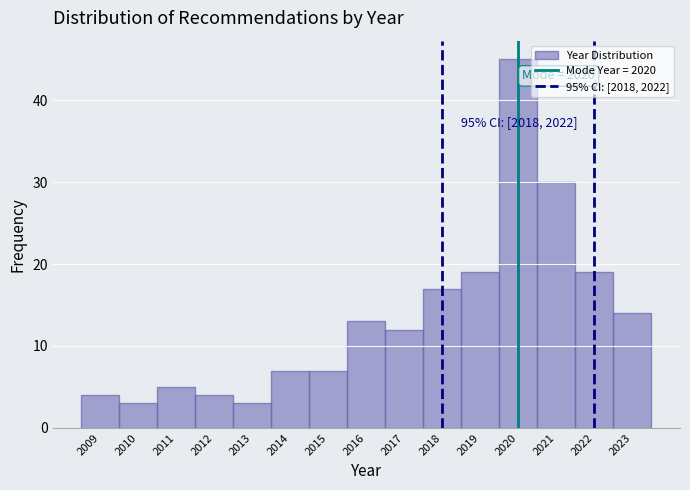

Over which range of the x-axis is the bar tallest?

2019.5 to 2020.5